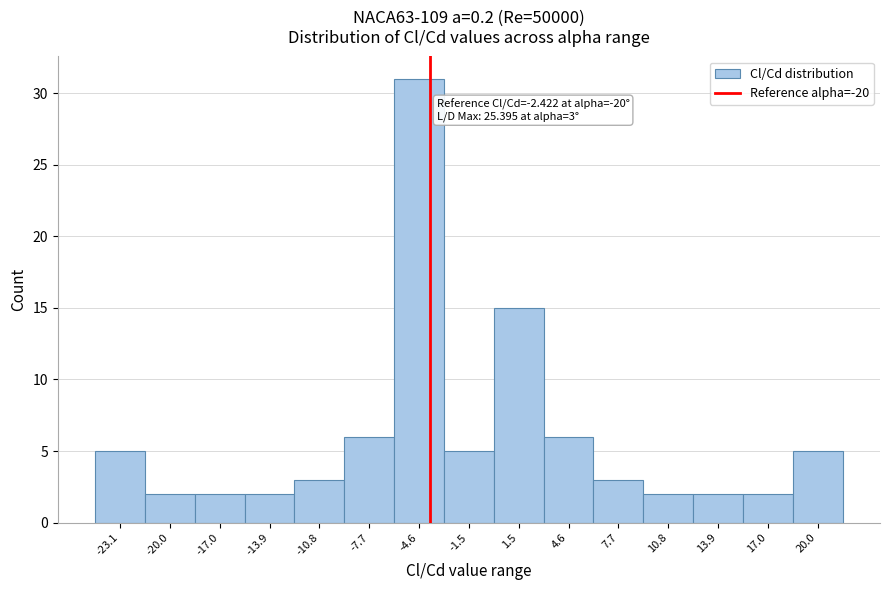

Reading right to left, extract all data points from this chart.

5	2	2	2	3	6	15	5	31	6	3	2	2	2	5